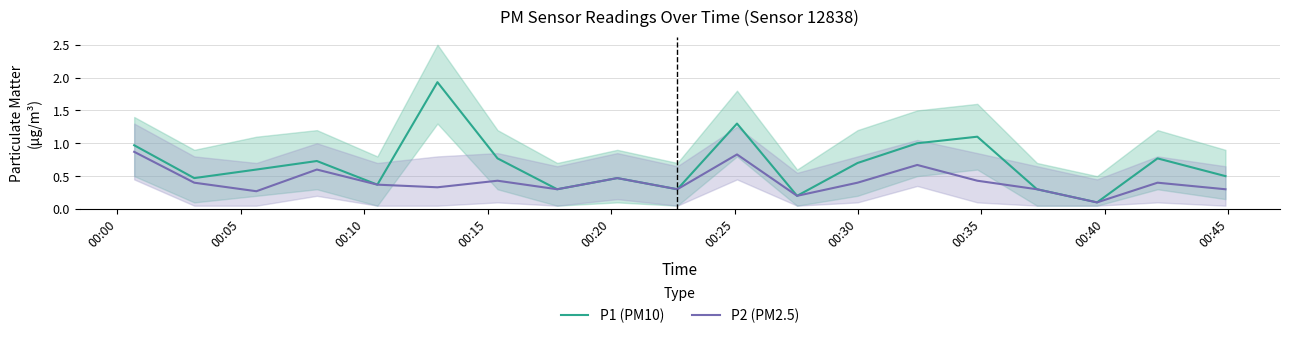

What is the lowest value of the P2 (PM2.5) series?

0.1